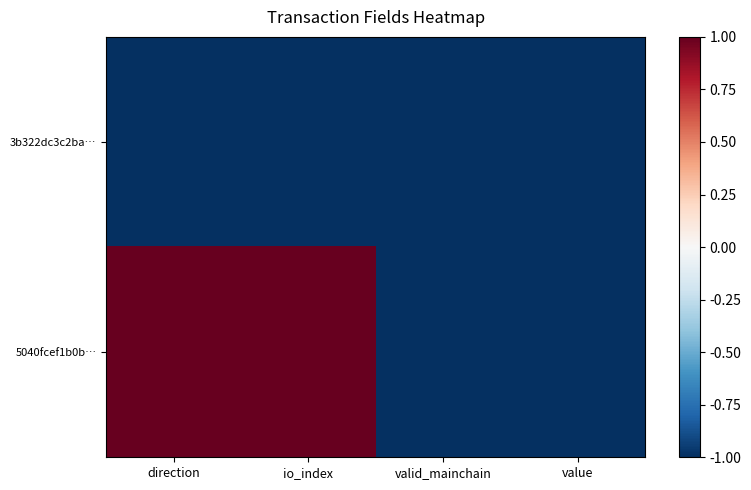

List the series in order of their peak value, lowest first.

3b322dc3c2ba…, 5040fcef1b0b…